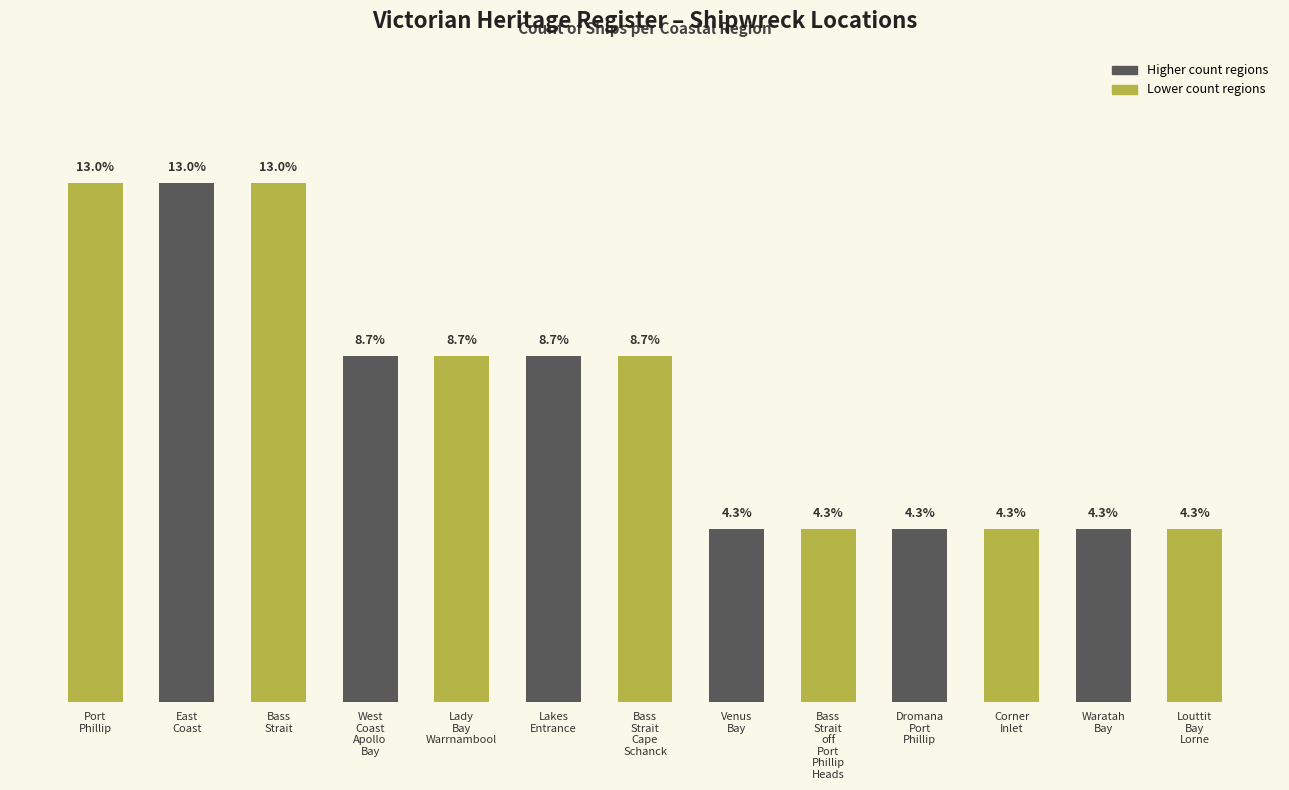

Where is the data nearest to the value 2?

West
Coast
Apollo
Bay